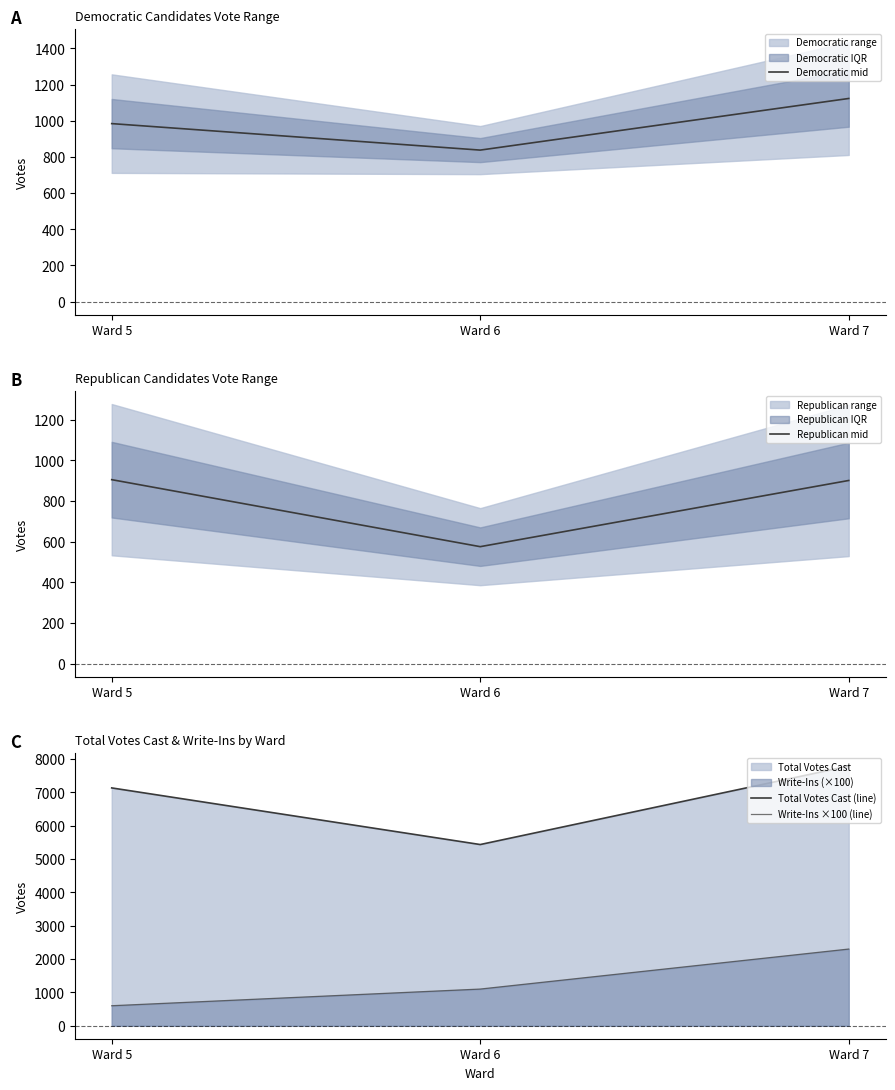

The value of Democratic mid at Ward 5 is 984.5. True or false?

True